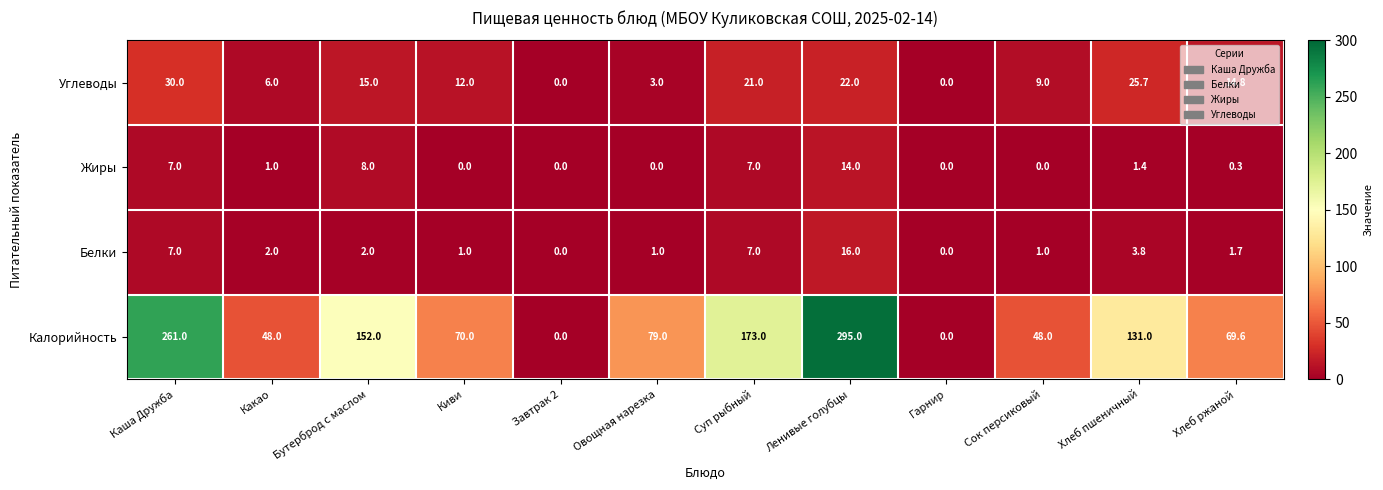

At Сок персиковый, list the series in order from largest to smallest.

Калорийность, Углеводы, Белки, Жиры